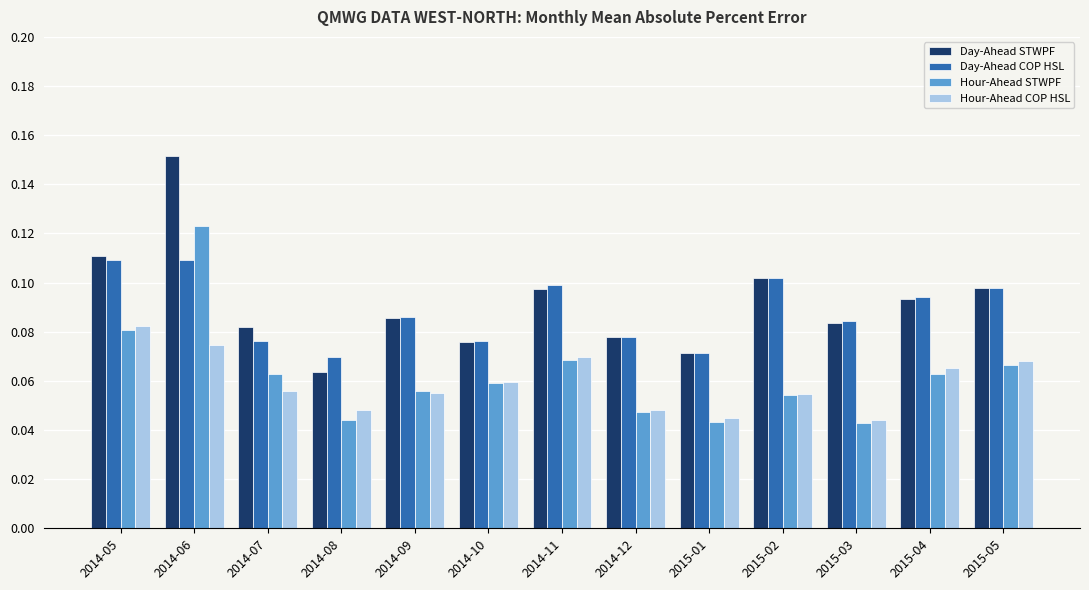

List the series in order of their peak value, highest first.

Day-Ahead STWPF, Hour-Ahead STWPF, Day-Ahead COP HSL, Hour-Ahead COP HSL